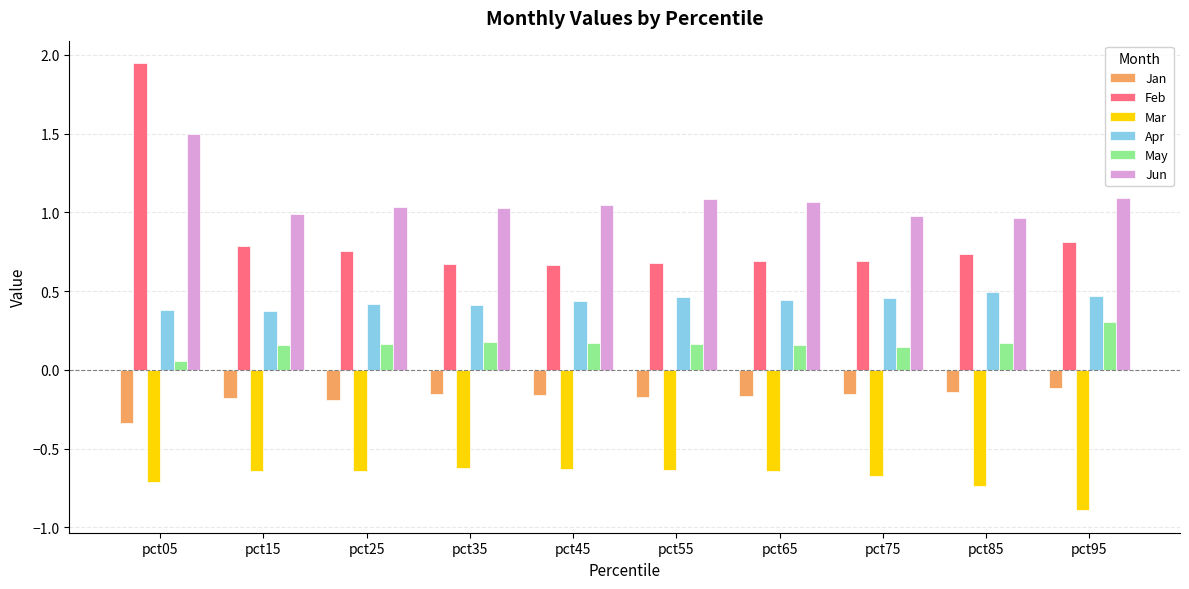

Between pct05 and pct45, which series saw the biggest shift?

Feb